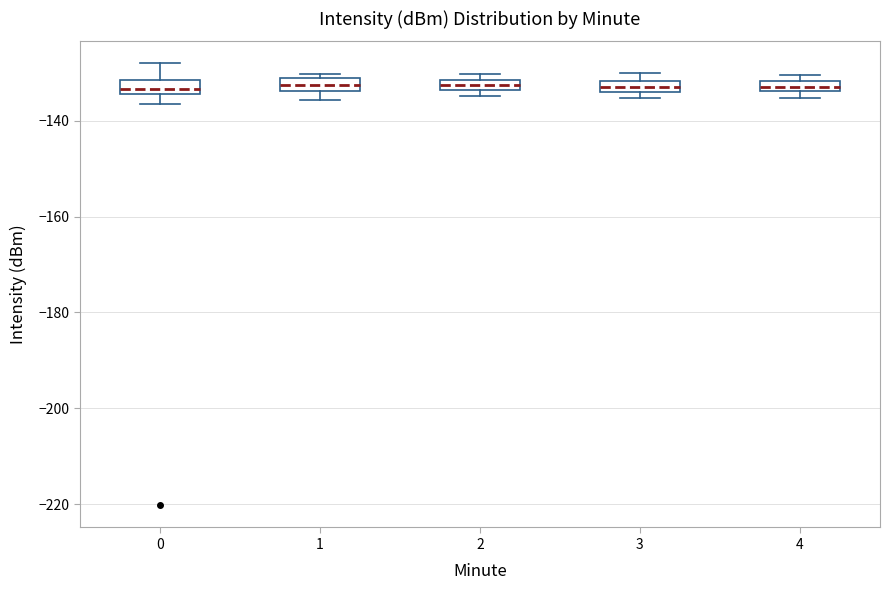

Where does the upper whisker of the box at x = 0 end on the y-axis? The values are not printed on the chart, so give them approximately, as read against the axis.

-128